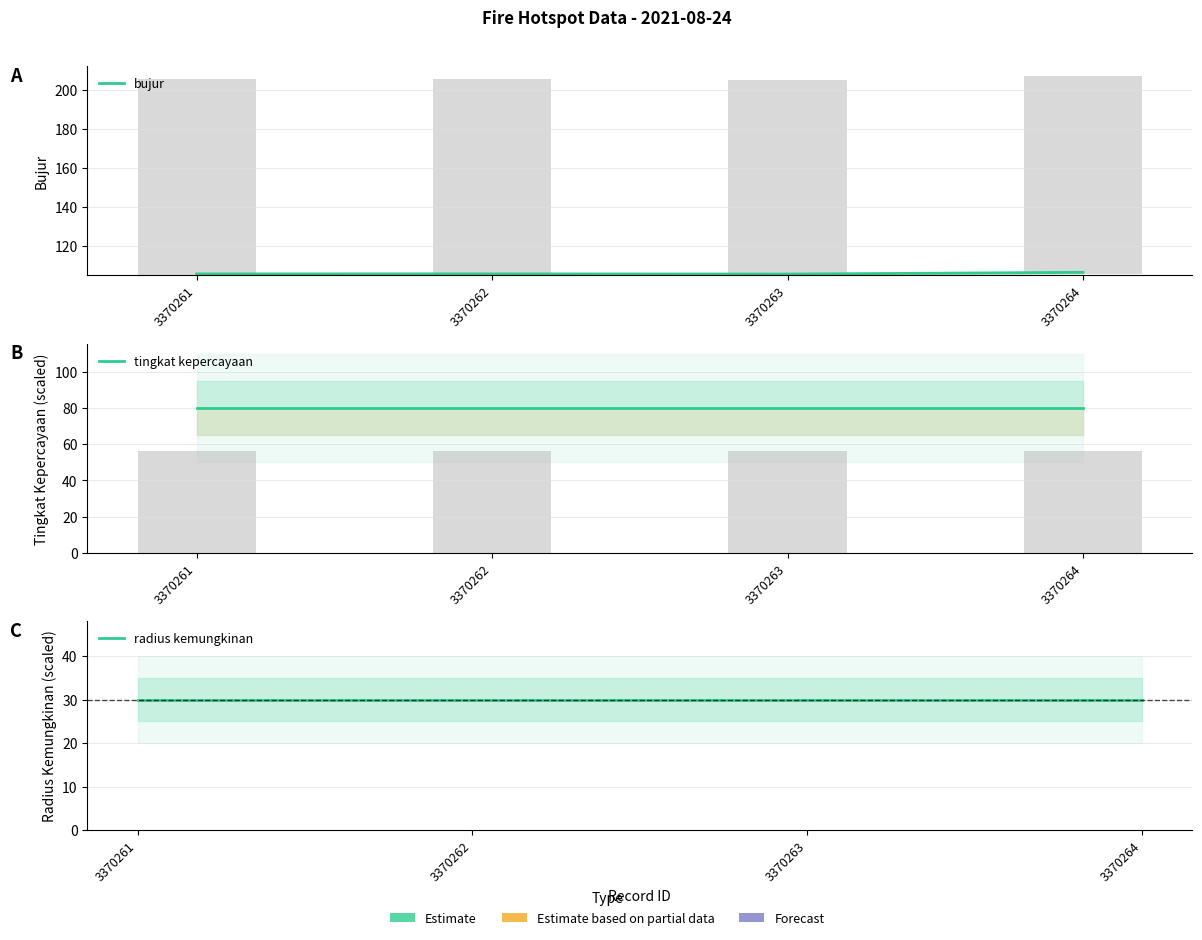

Which category has the highest value in the bujur series?

3370264